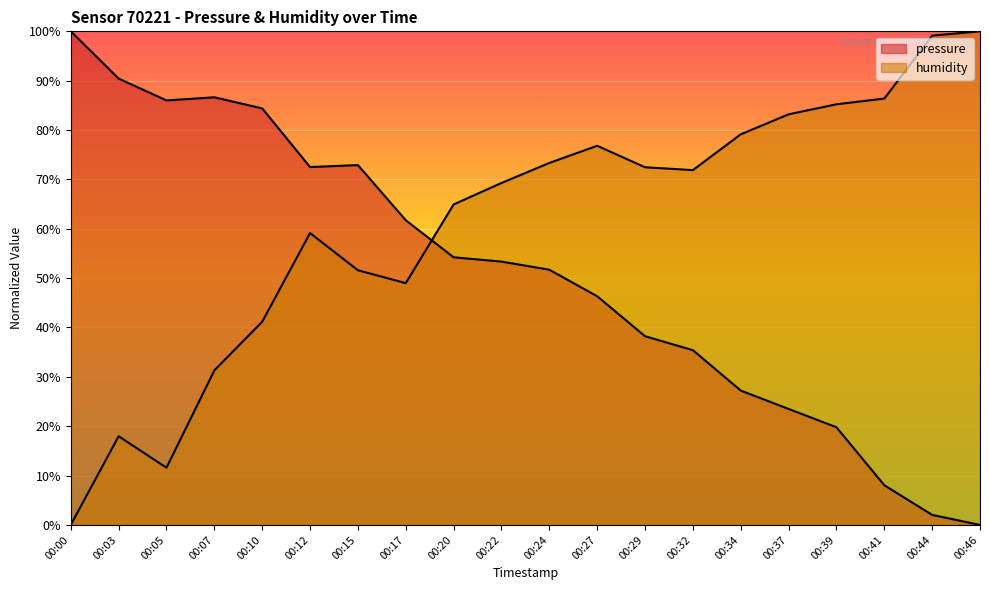

True or false: humidity has a value of 125.1 at 00:37.

False